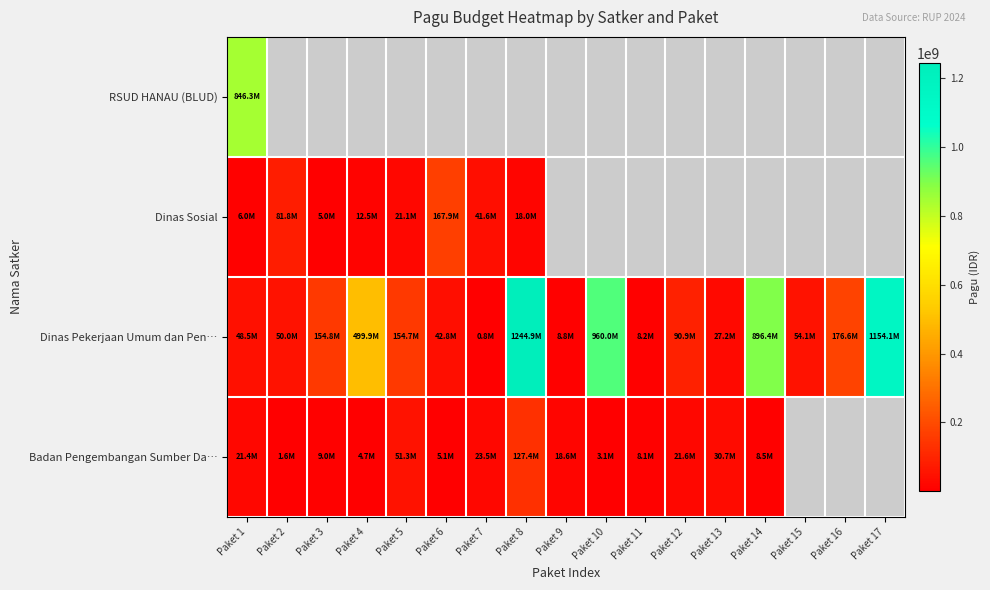

What is the difference between the maximum and minimum values in the Dinas Sosial series?

162900000.0